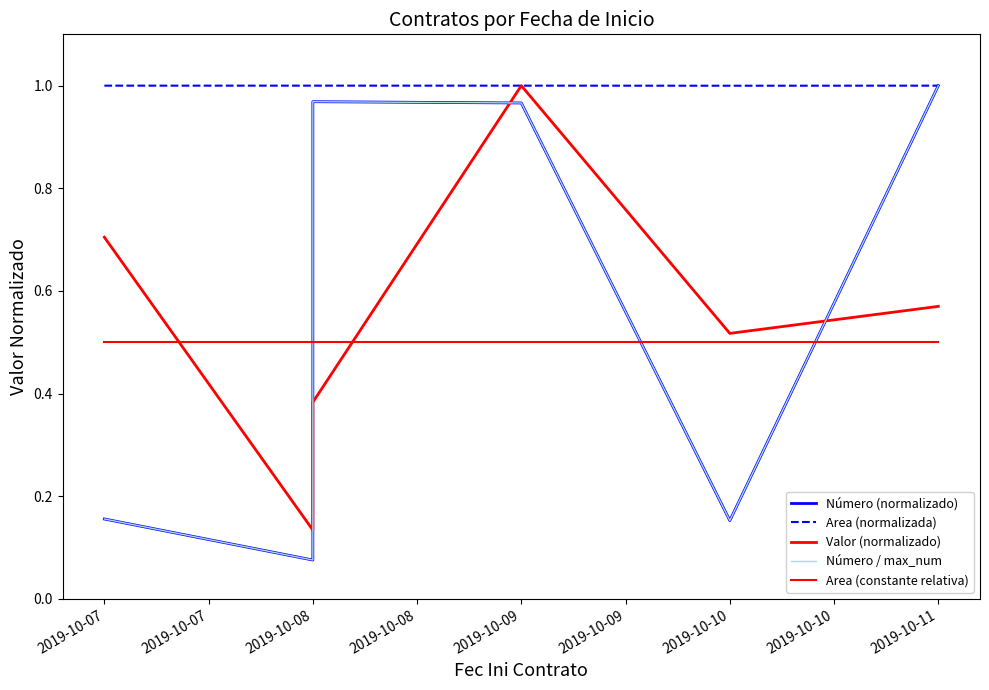

What are all the series names shown in the legend?

Número (normalizado), Area (normalizada), Valor (normalizado), Número / max_num, Area (constante relativa)